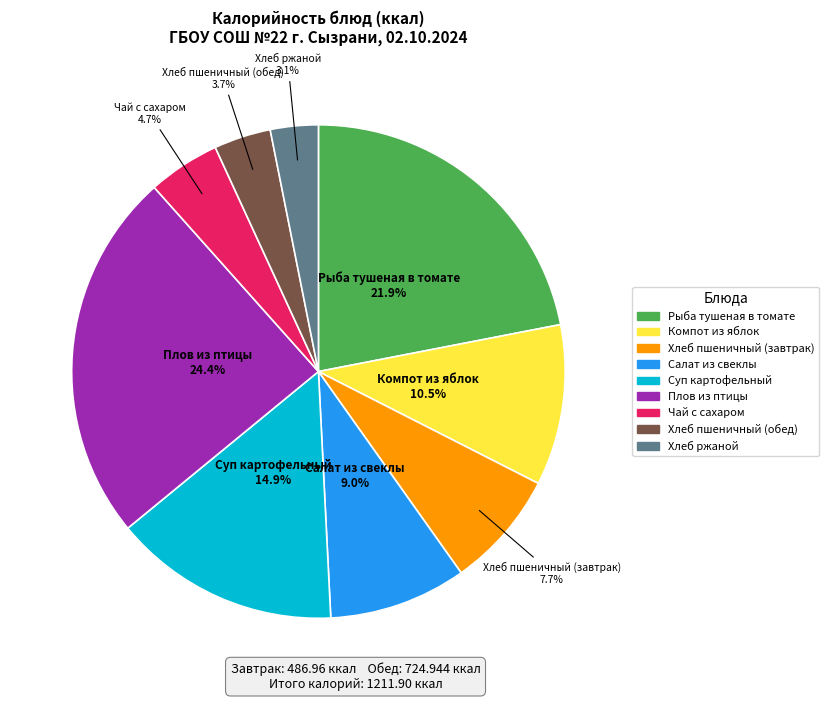

To the nearest percent, what is the combined percentage of Суп картофельный and Компот из яблок?

25%